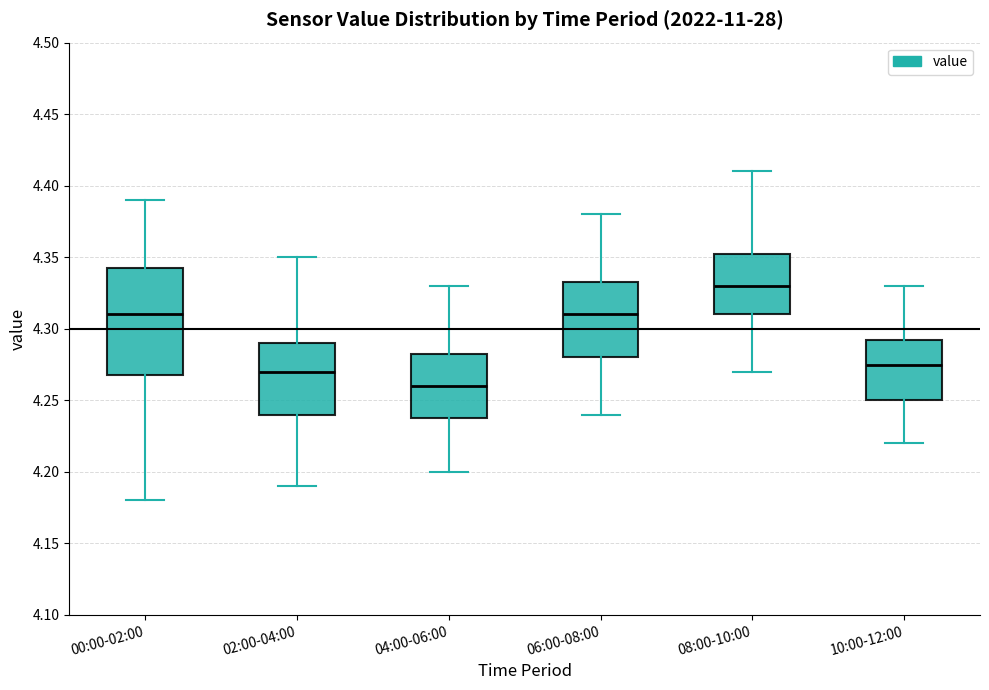

Which box's median line is the highest?

08:00-10:00